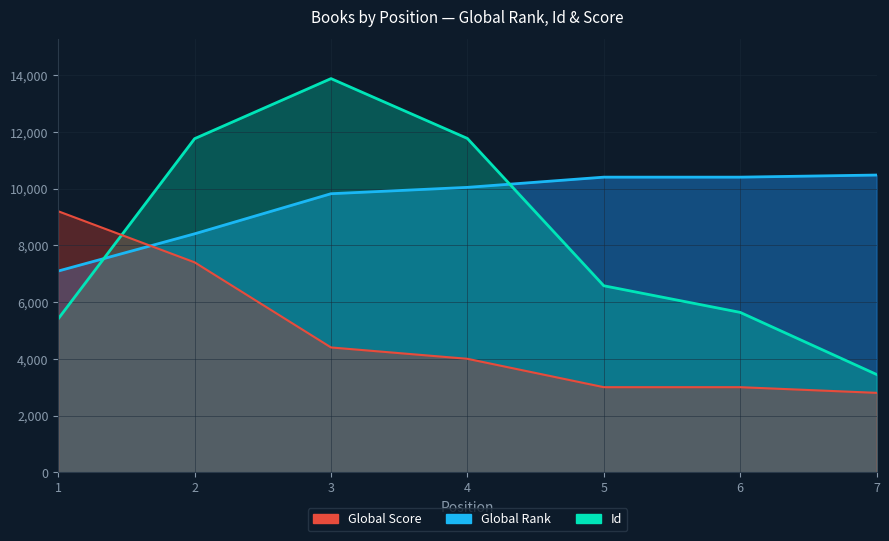

True or false: Global Score (×200) and Id intersect in this chart.

True